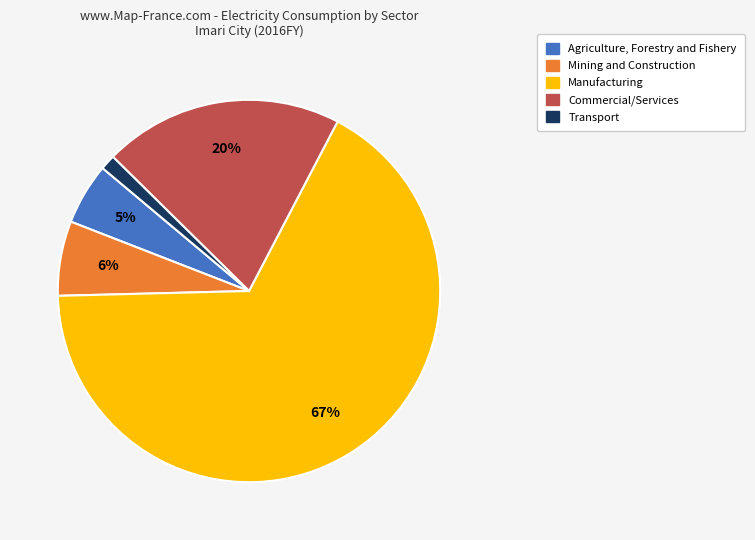

To the nearest percent, what is the average slice percentage?

20%